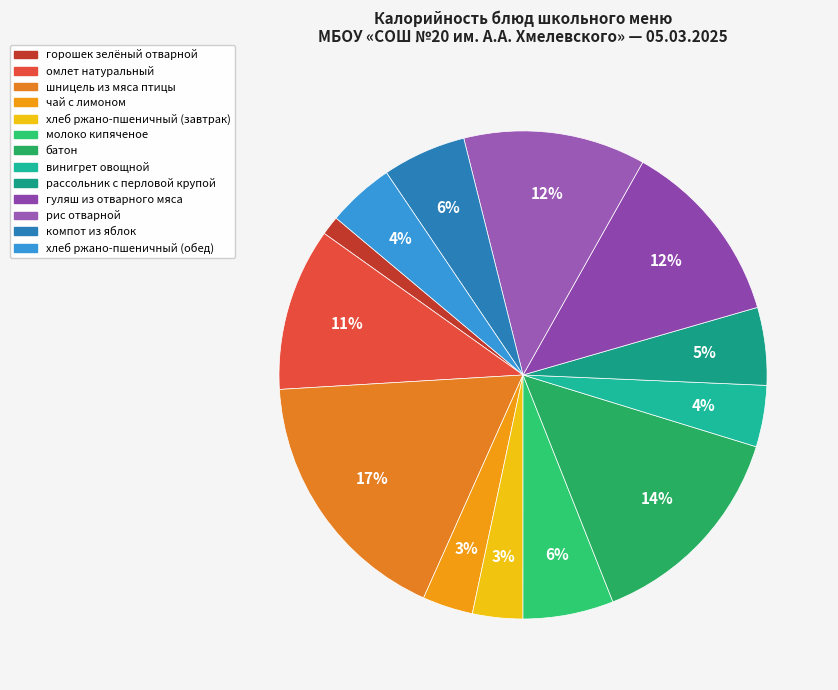

The батон slice represents 2% of the pie. True or false?

False